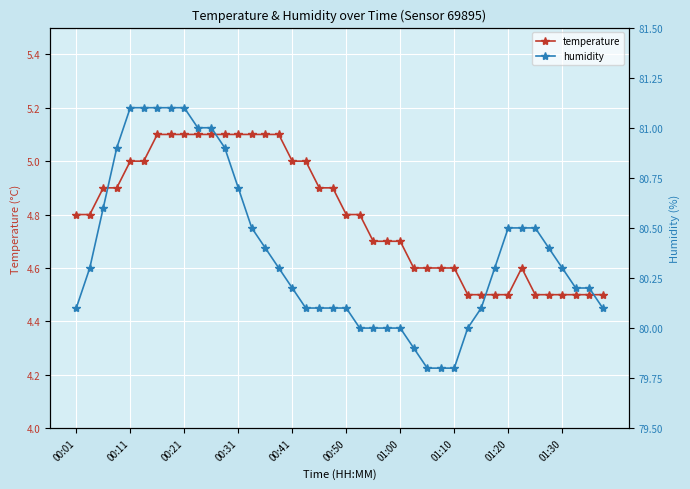

What is the lowest value of the temperature series?

4.5